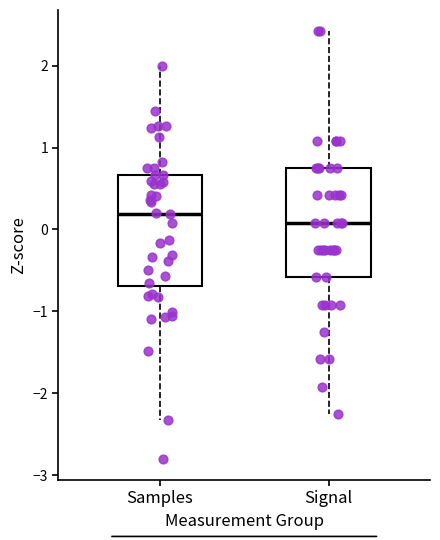

Reading left to right, transcribe this box plot: for each box, give where its median line is, the range the box spans, and where its two whiskers end, as read against the y-axis. The values are not printed on the chart, so give them approximately, as read against the axis.

Samples: median 0.2, box -0.7 to 0.7, whiskers -2.3 to 2.0
Signal: median 0.1, box -0.6 to 0.8, whiskers -2.3 to 2.4